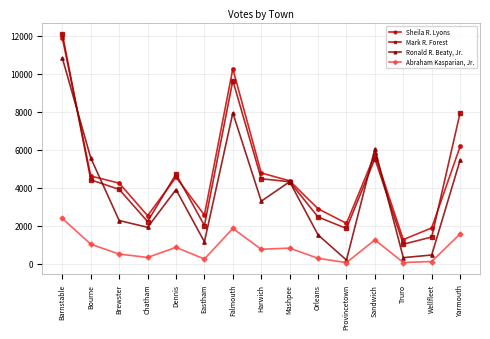

True or false: Mark R. Forest and Abraham Kasparian, Jr. cross at least once.

False